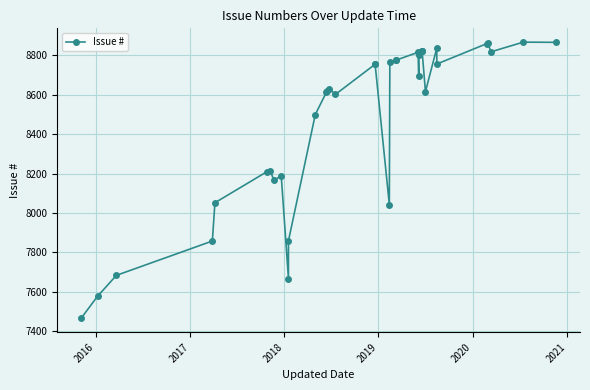

The value at 11 is 3139. True or false?

False